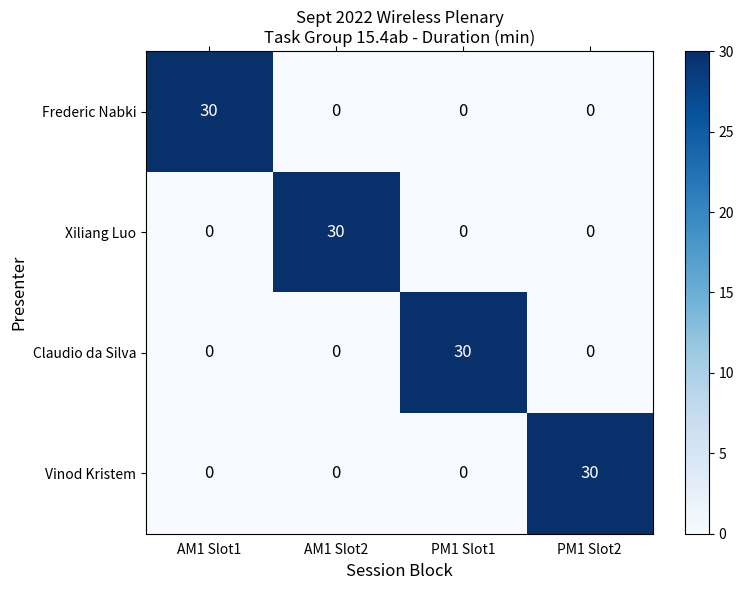

What is the difference between the highest and lowest values at PM1 Slot1?

30